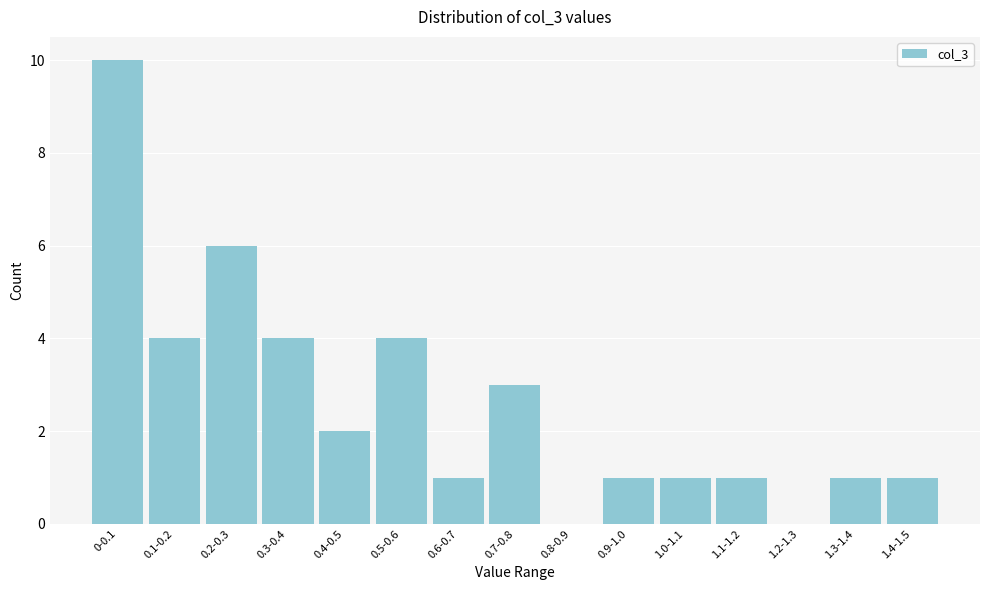

Reading left to right, extract all data points from this chart.

0-0.1=10	0.1-0.2=4	0.2-0.3=6	0.3-0.4=4	0.4-0.5=2	0.5-0.6=4	0.6-0.7=1	0.7-0.8=3	0.8-0.9=0	0.9-1.0=1	1.0-1.1=1	1.1-1.2=1	1.2-1.3=0	1.3-1.4=1	1.4-1.5=1